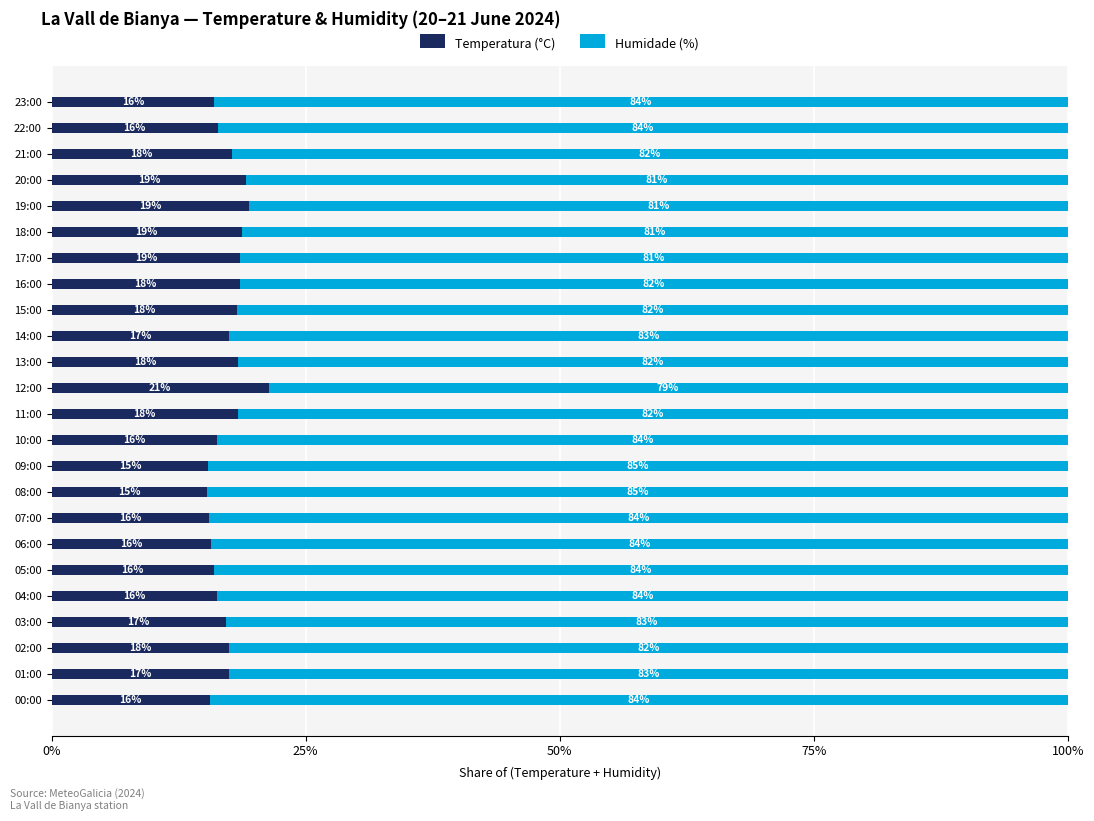

How many categories are shown in the chart?

24